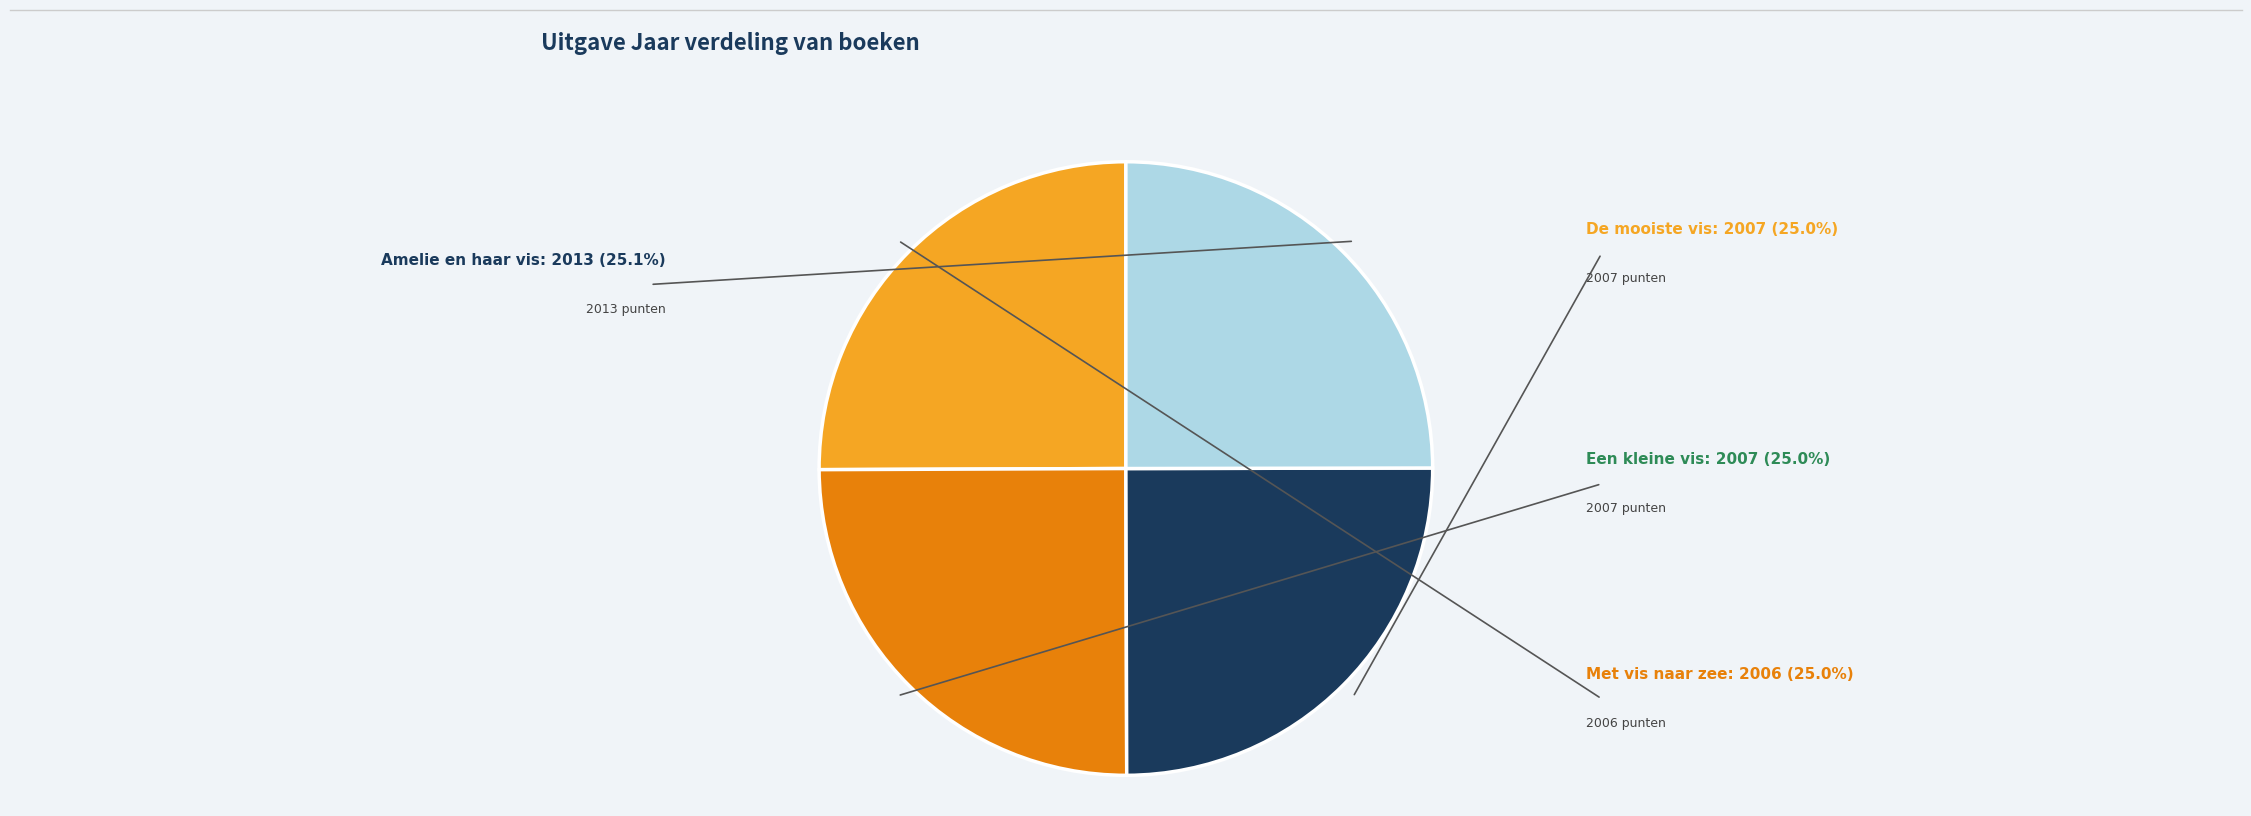

Is there a majority slice in this chart?

No